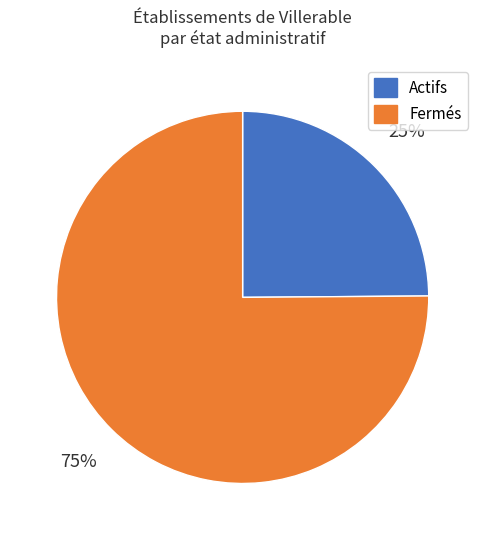

What percentage is the Fermés slice, to the nearest percent?

75%